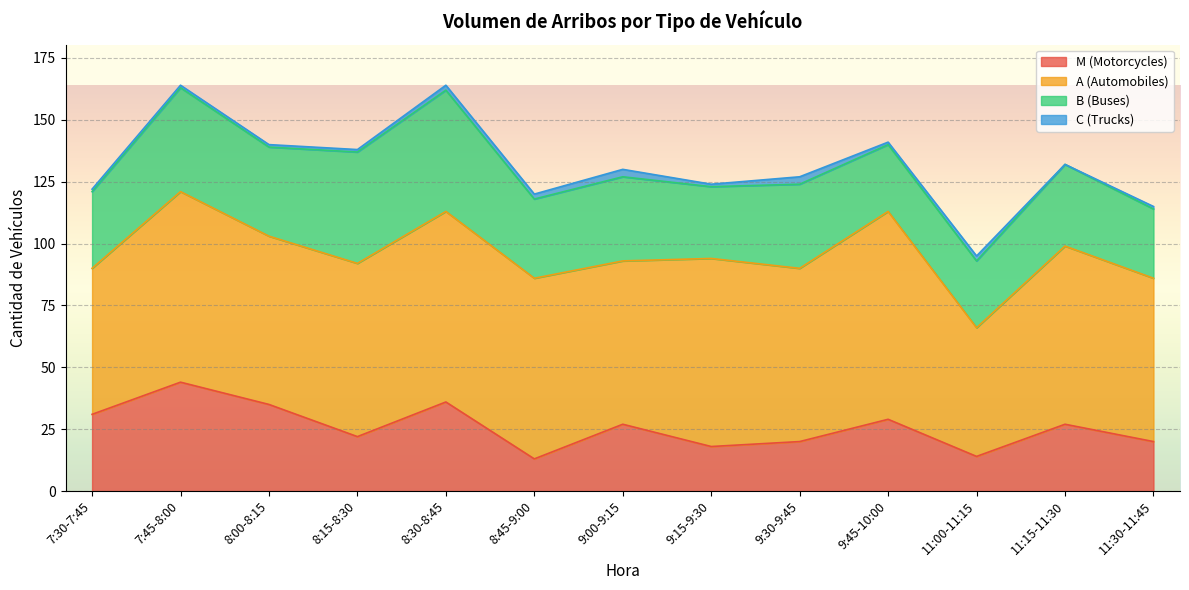

What is the minimum value for B (Buses)?

27